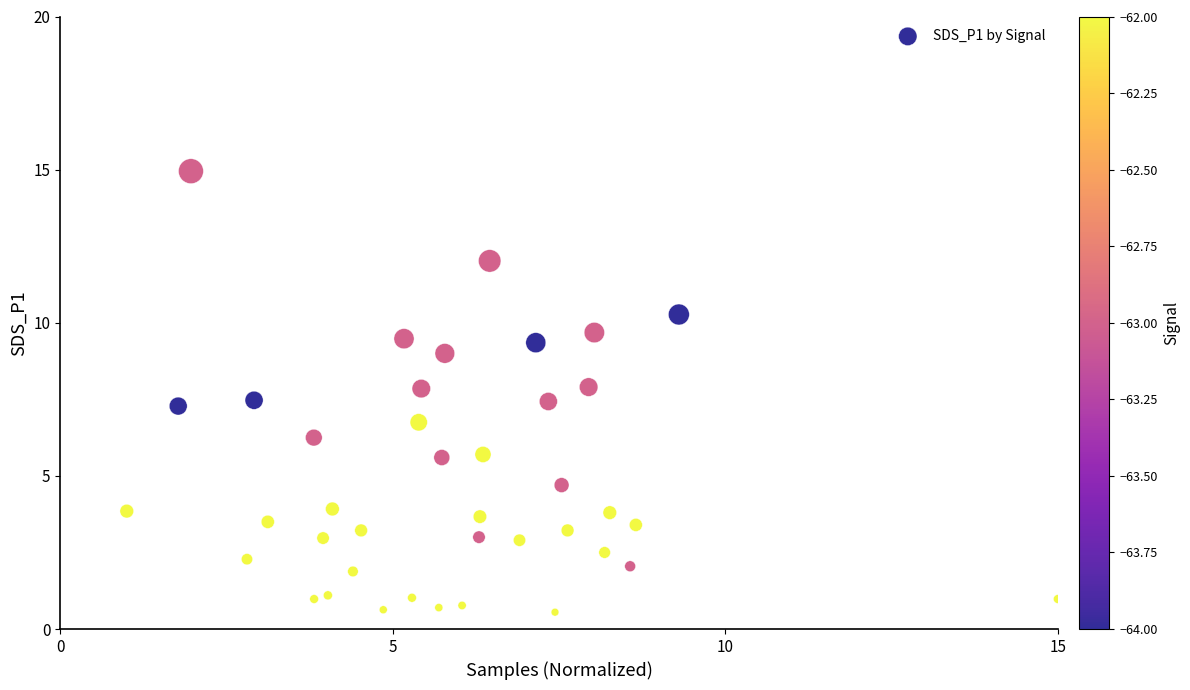

What is the range of X values (max minus min)?

14.0